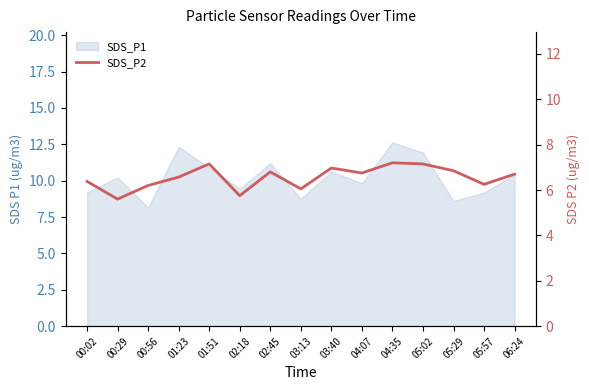

At which category does the data reach its first local peak?

01:51